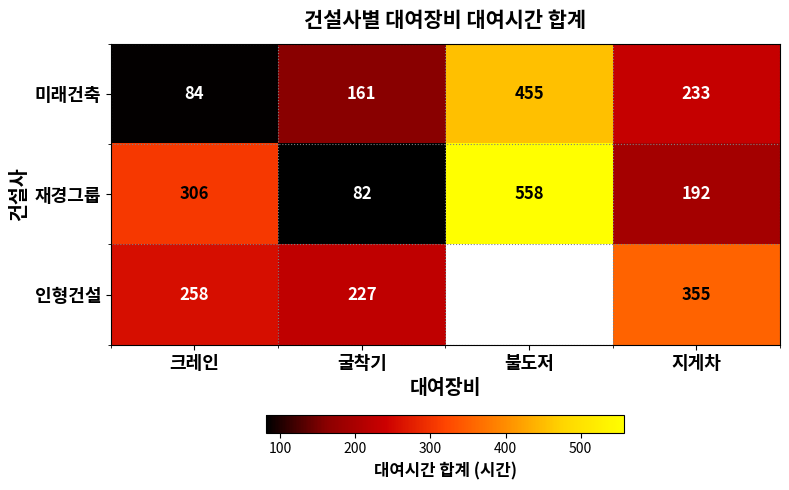

Read the 재경그룹 value at 불도저, to the nearest 50.

550